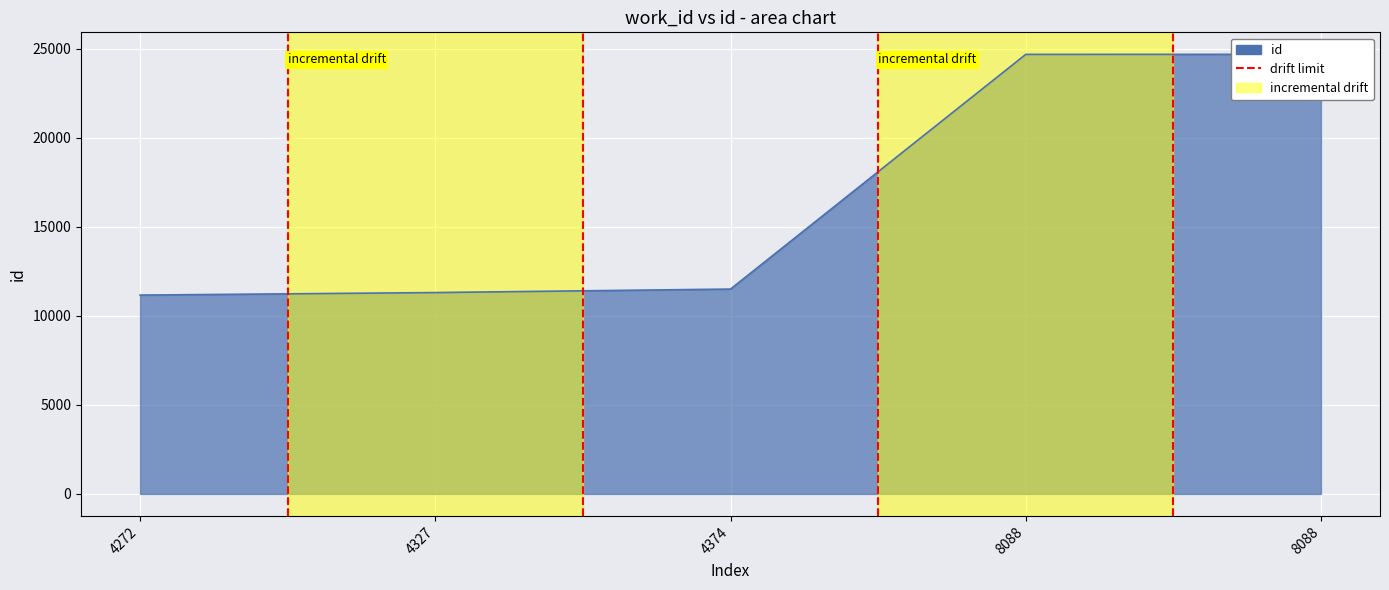

Between 4272 and 4327, which is larger?

4327